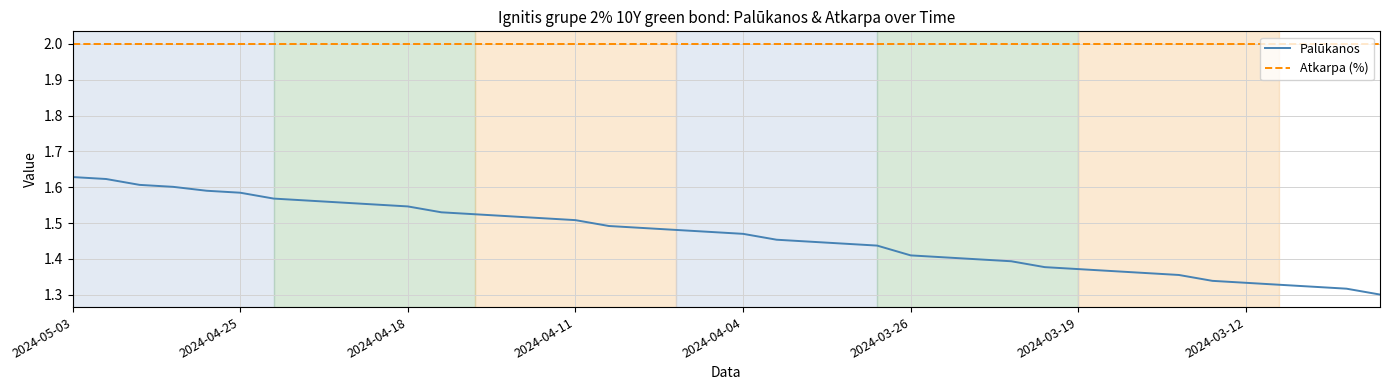

What is the difference between the maximum and minimum values in the Palūkanos series?

0.3